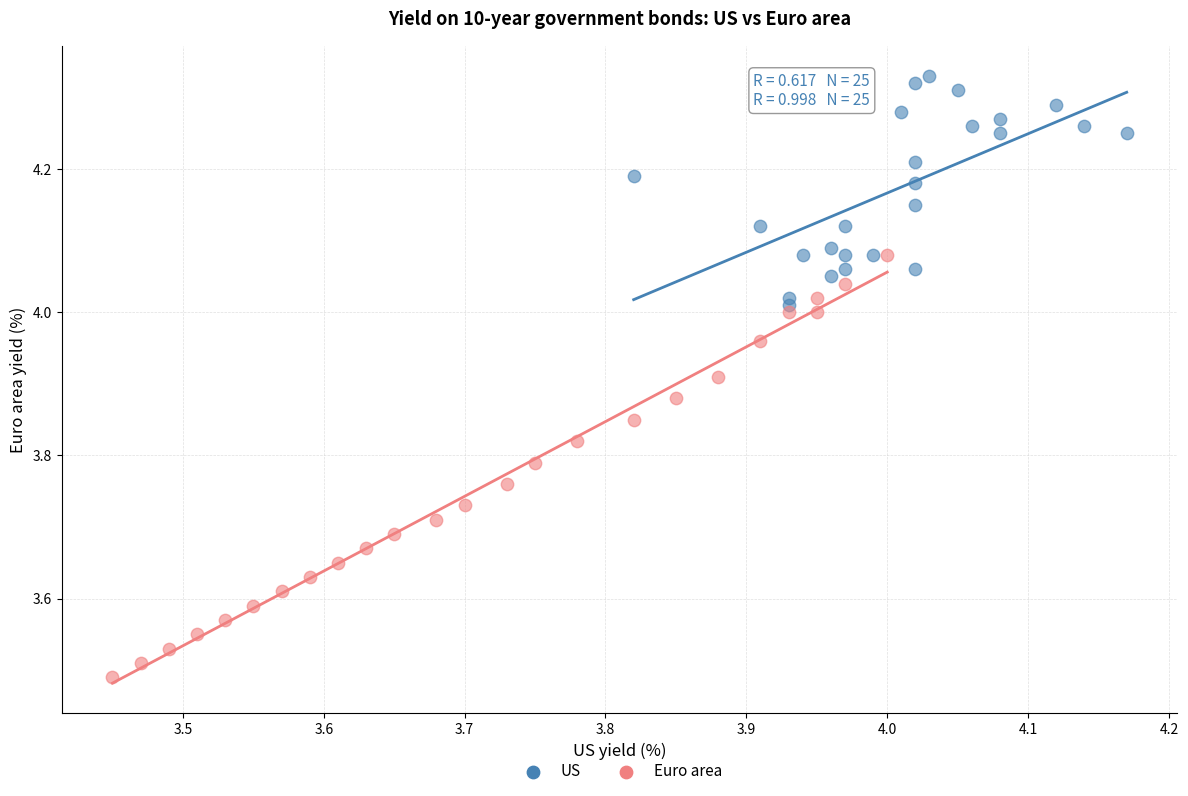

Which series has the widest spread of Y values?

Euro area